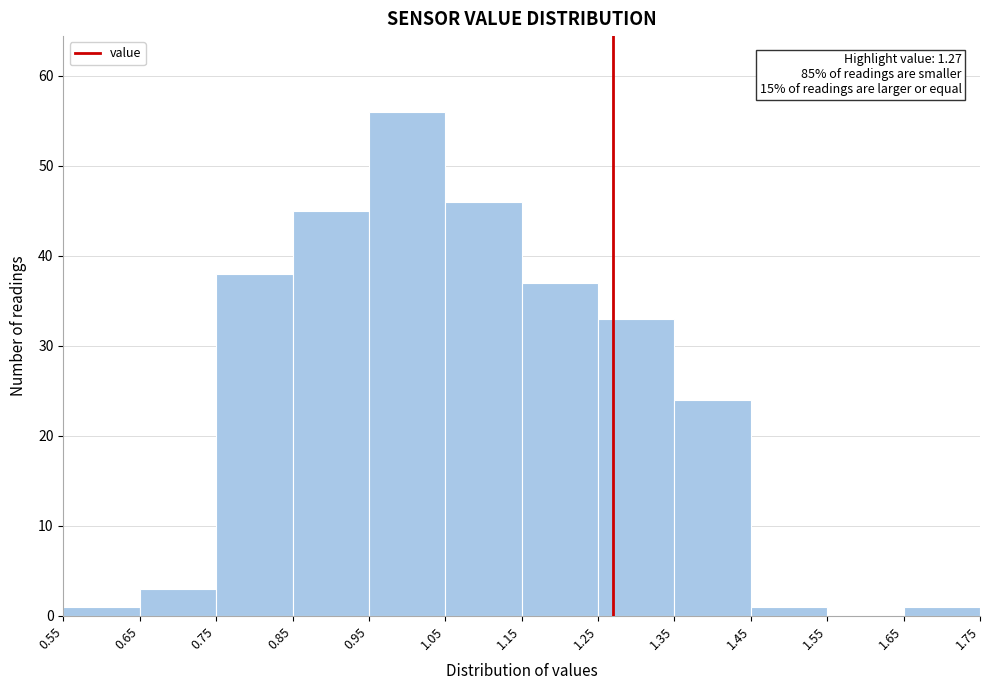

Which range on the x-axis has the tallest bar?

0.95 to 1.05